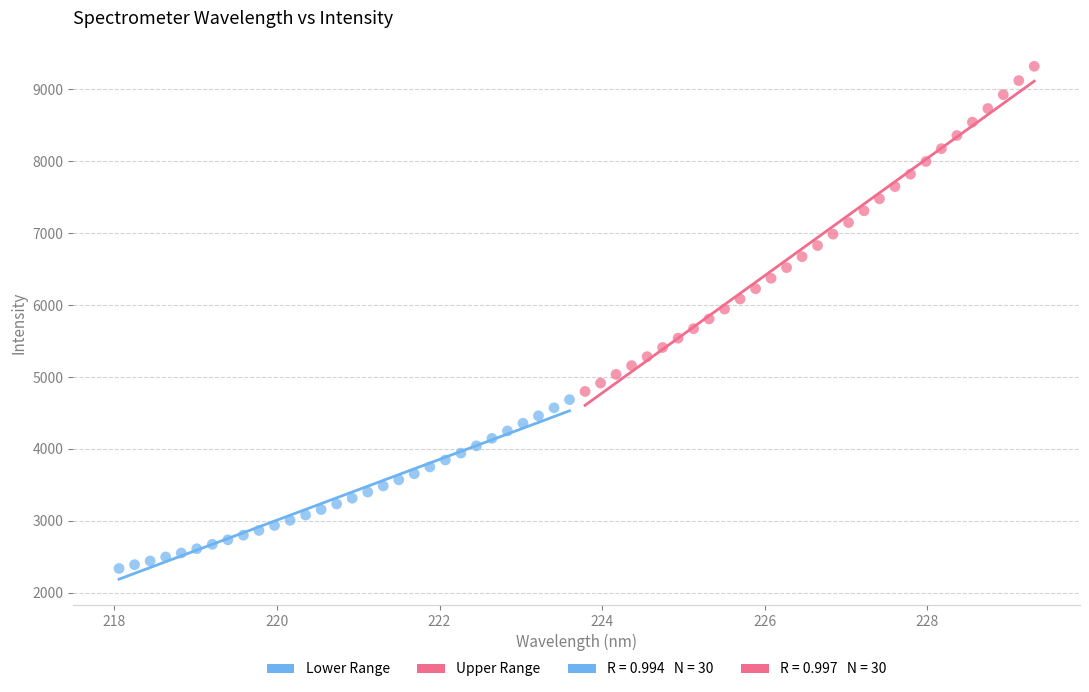

Which series reaches the maximum Y coordinate?

Upper Range